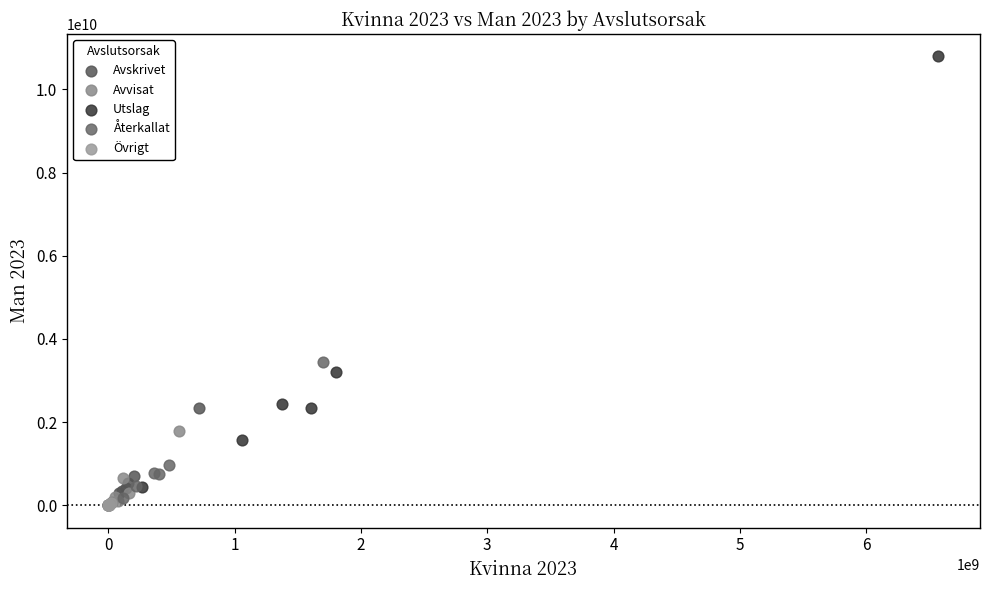

Which series has the largest Y range (max minus min)?

Utslag